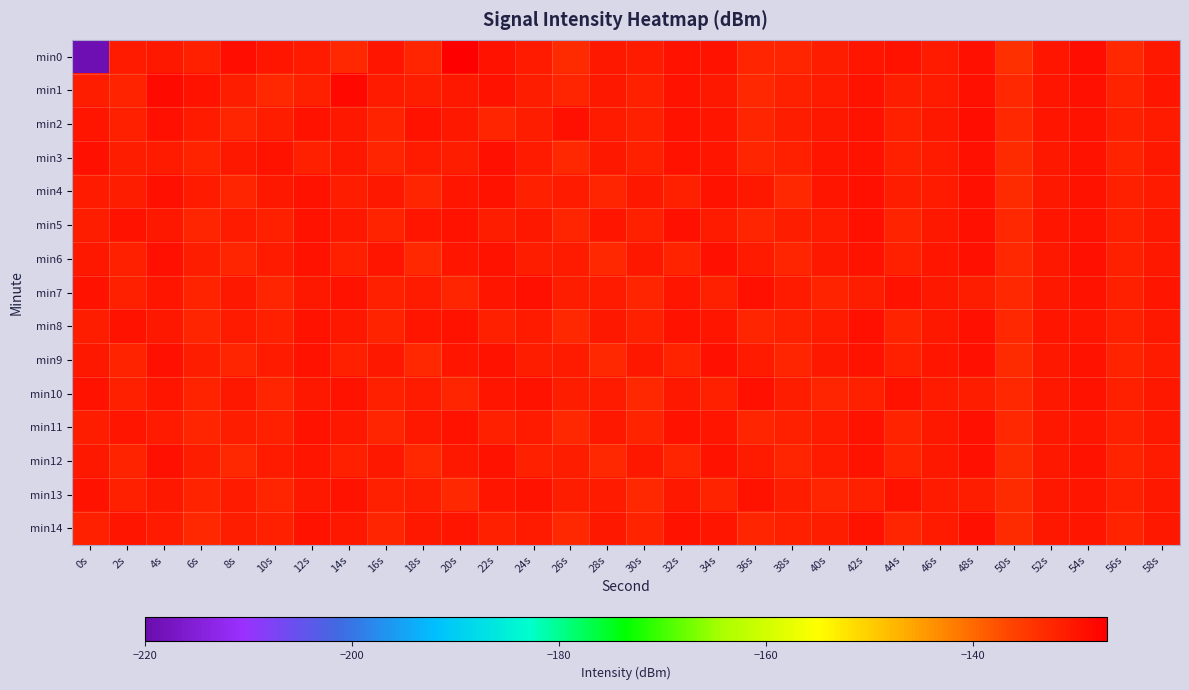

What is the total value across all series at 36s?

-1969.7